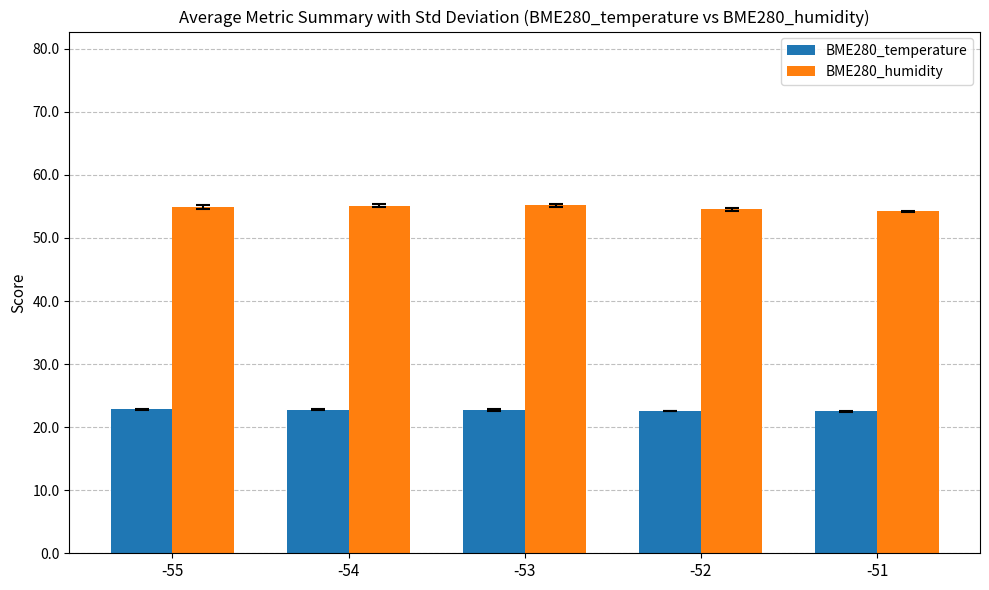

What is the sum of the BME280_temperature values at -51 and -54?

45.3